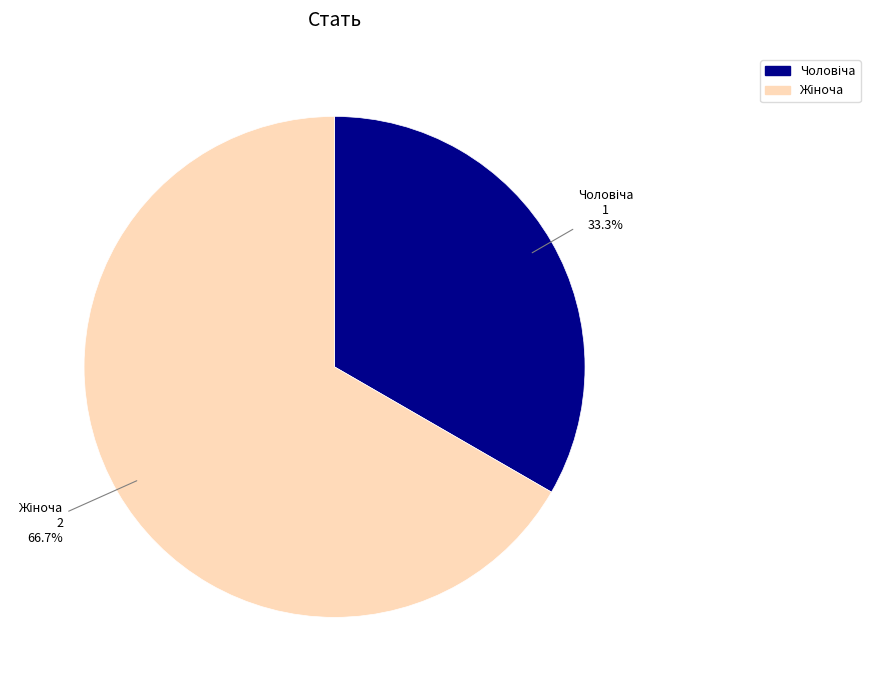

Is there any slice that represents more than half of the pie?

Yes